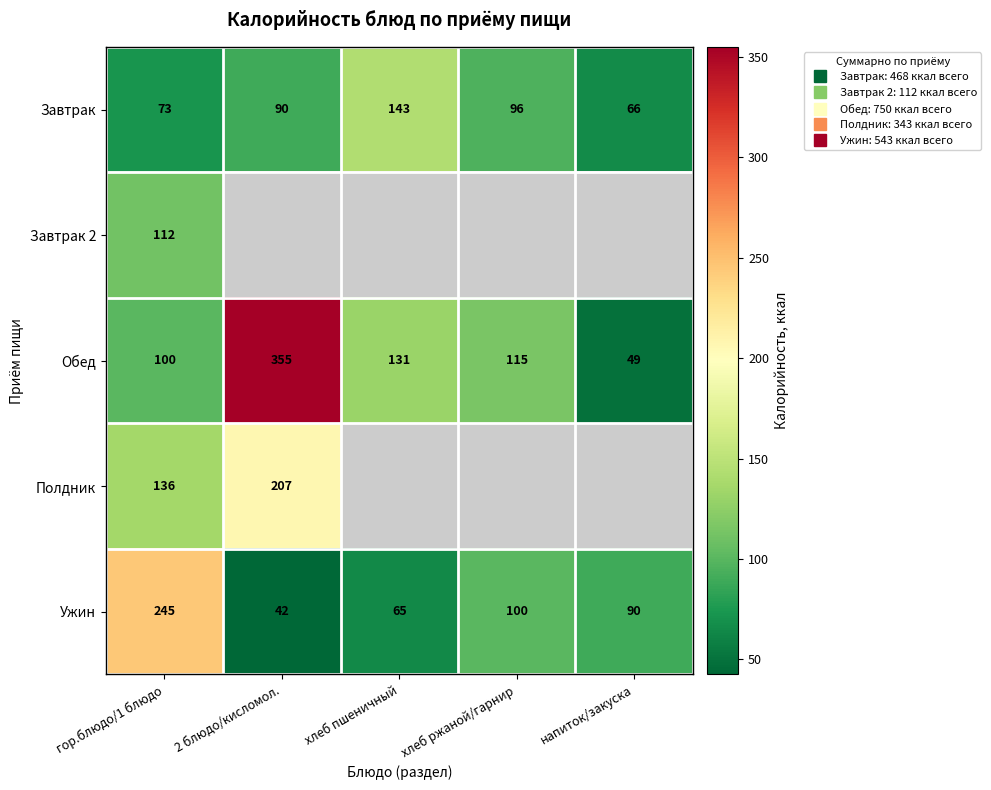

Is the value of Завтрак at гор.блюдо/1 блюдо greater than the value of Завтрак 2 at напиток/закуска?

No